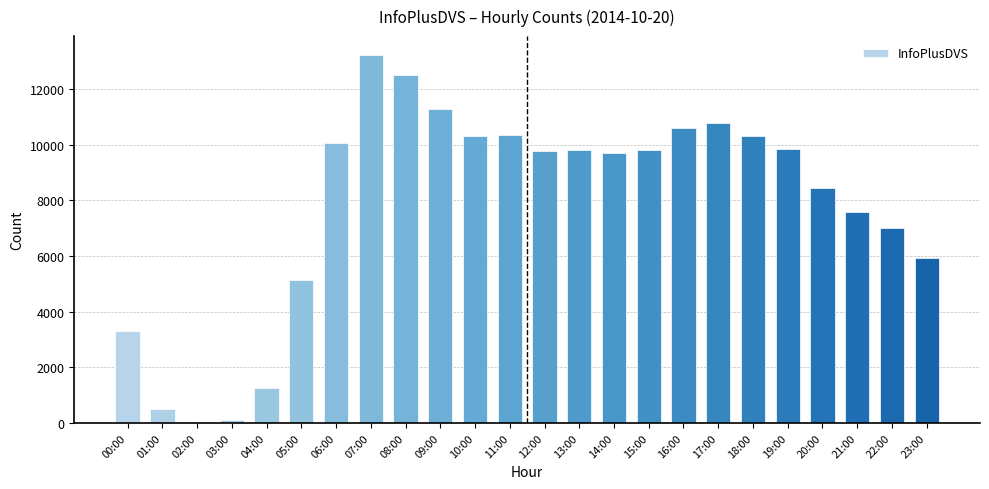

The chart shows a value of 10776 at 17:00. True or false?

True